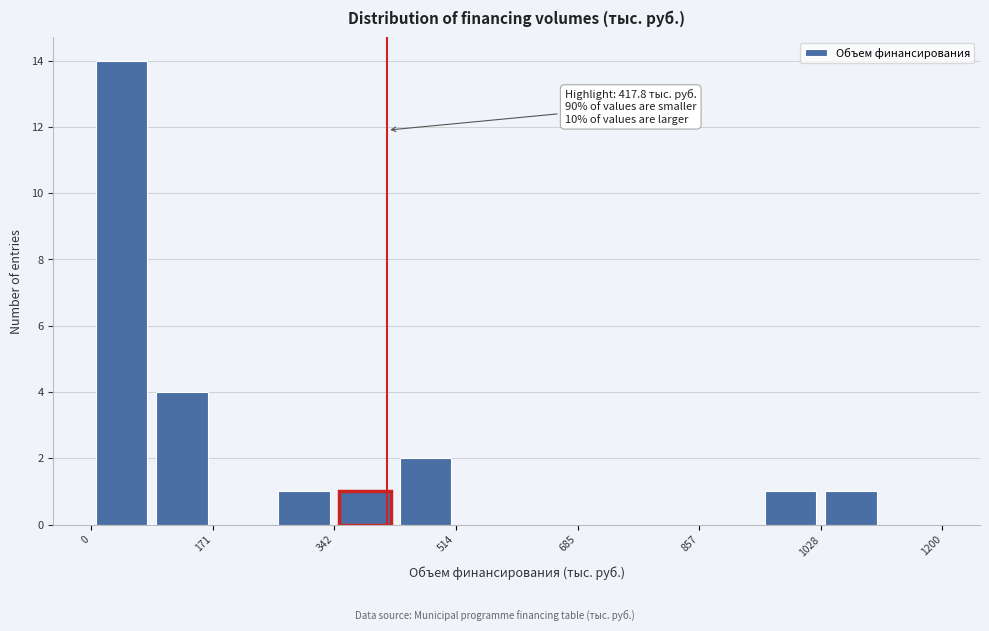

Over which range of the x-axis is the bar tallest?

0 to 80